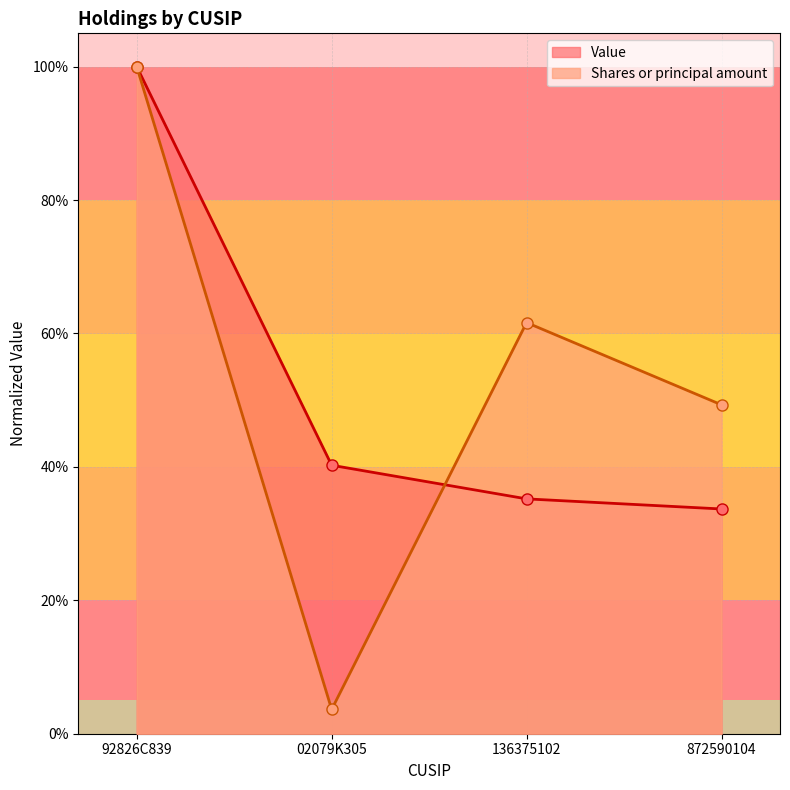

At which category is the sum across all series the highest?

92826C839